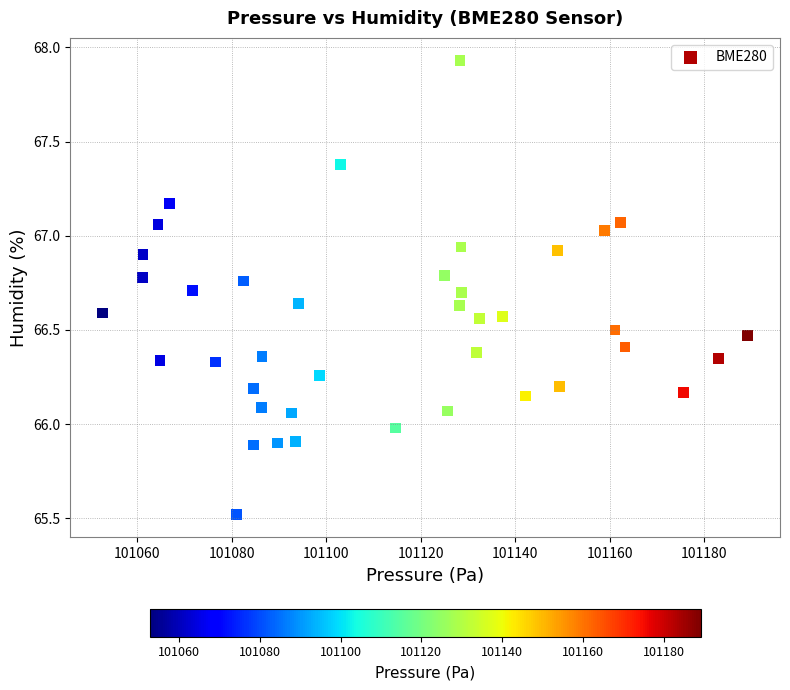

What is the range of X values (max minus min)?

136.4